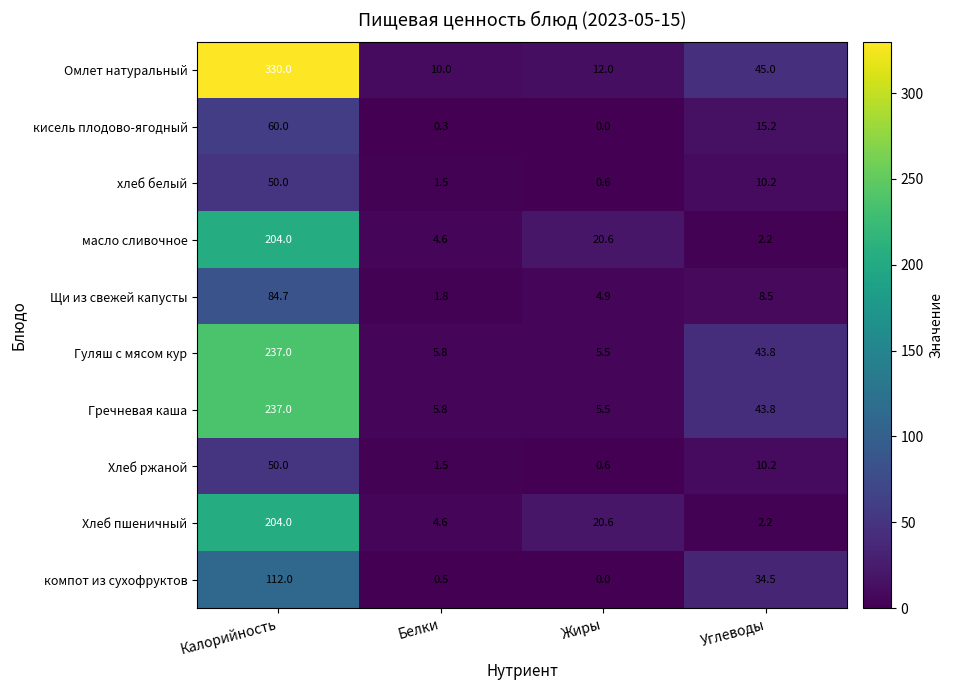

At which category is the sum across all series the highest?

Калорийность